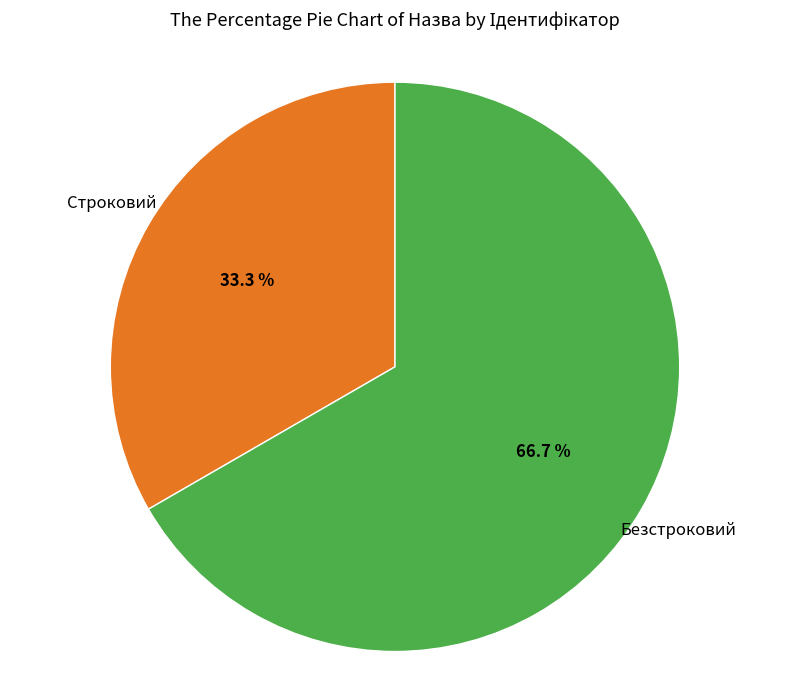

Is there a majority slice in this chart?

Yes